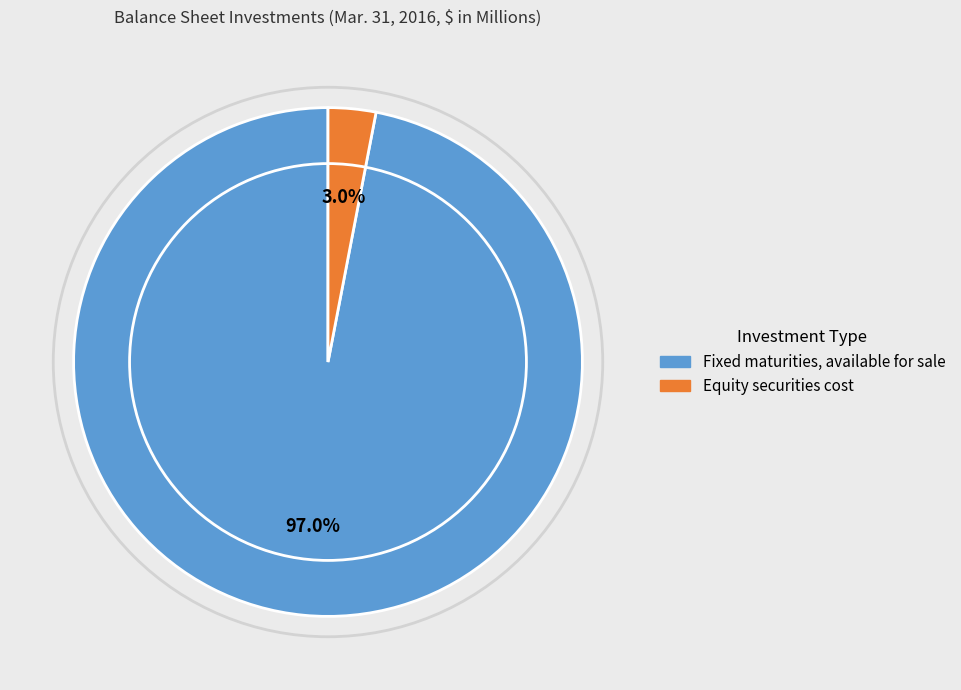

Is the sum of Fixed maturities, available for sale and Equity securities cost greater than half?

Yes